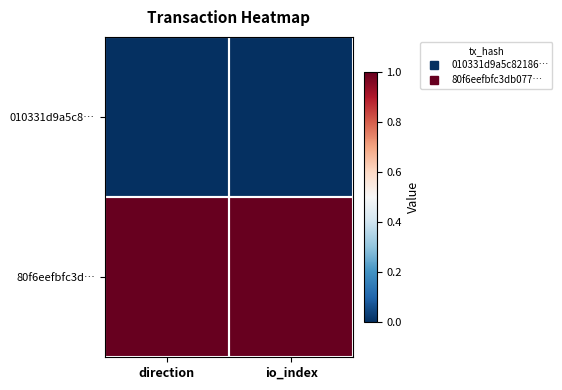

Reading right to left, extract all data points from this chart.

010331d9a5c8…: io_index=0	direction=0
80f6eefbfc3d…: io_index=1	direction=1